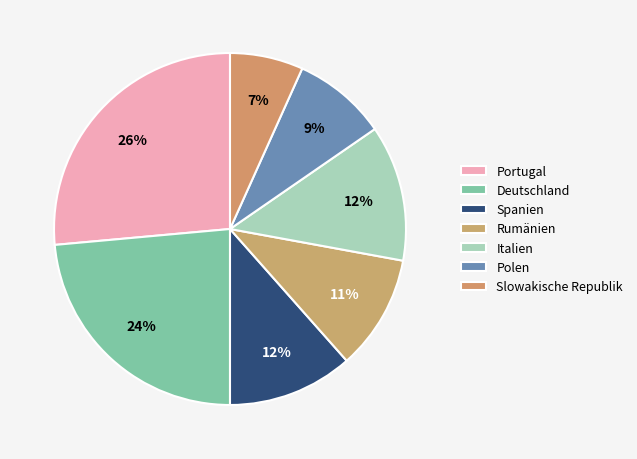

How many segments does this pie chart have?

7